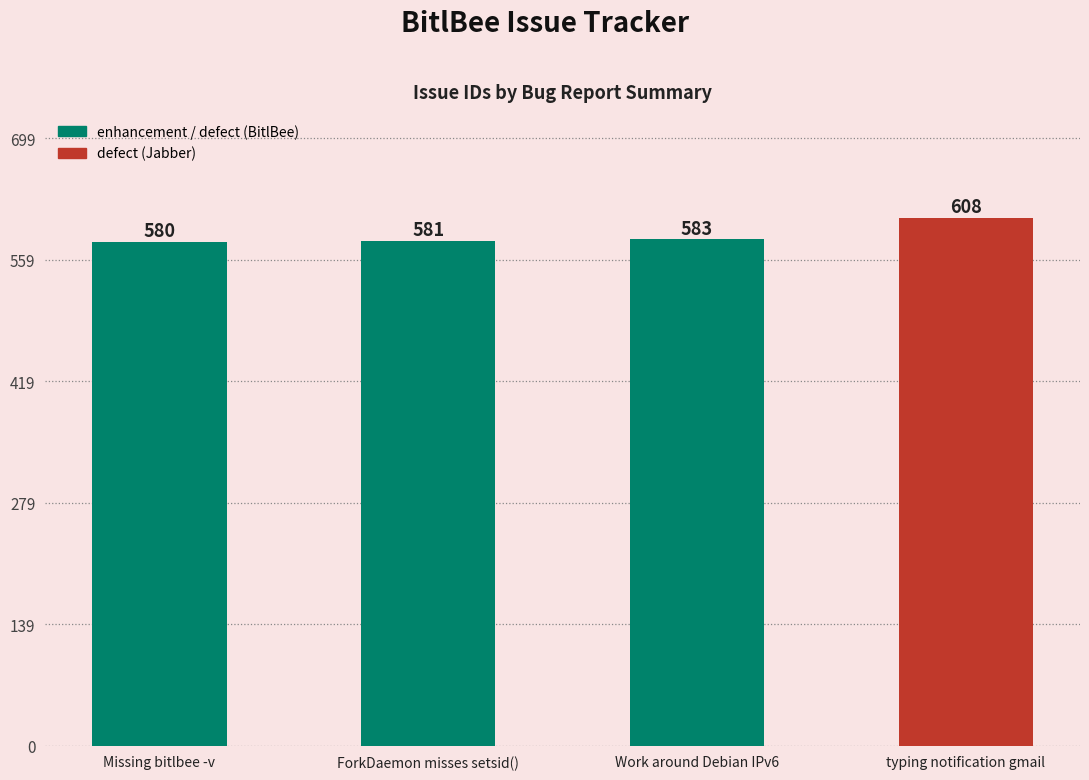

Which category has the highest value across all series?

typing notification gmail